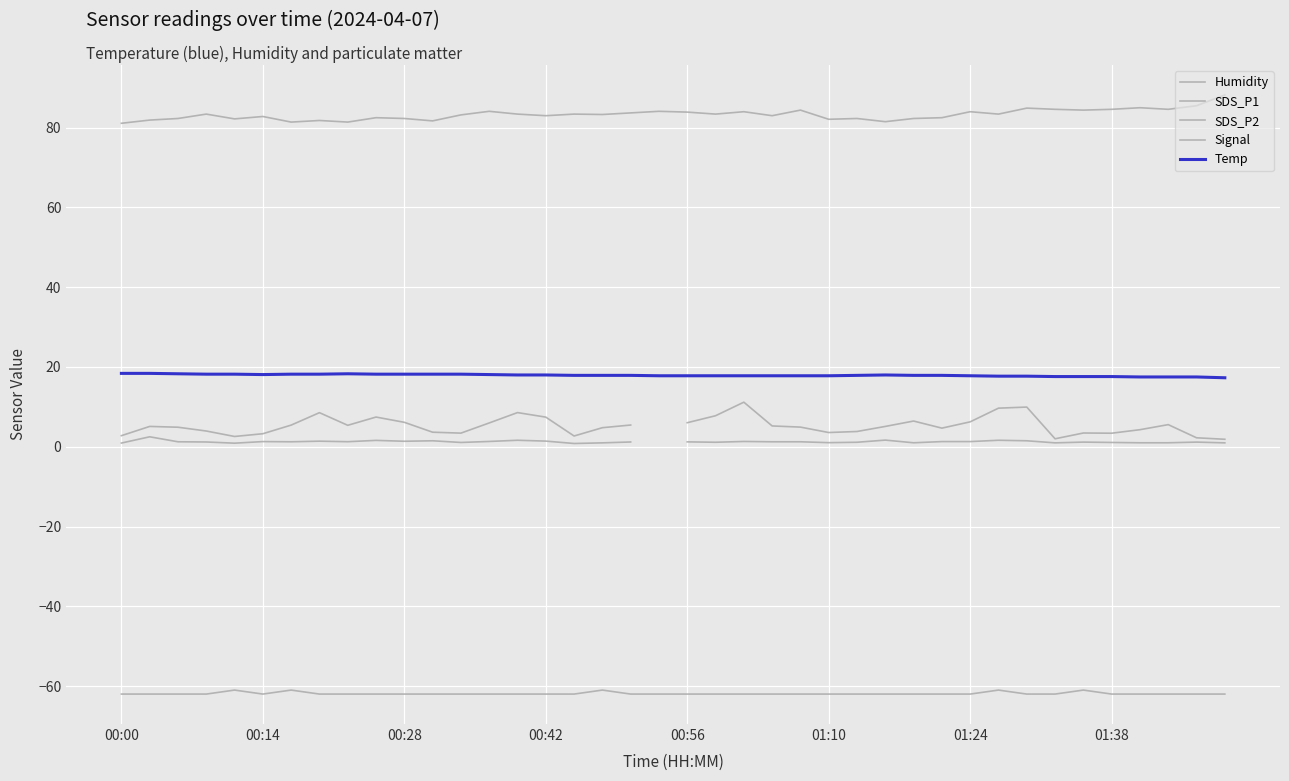

The Temp series shows 29.5 at 00:42. True or false?

False